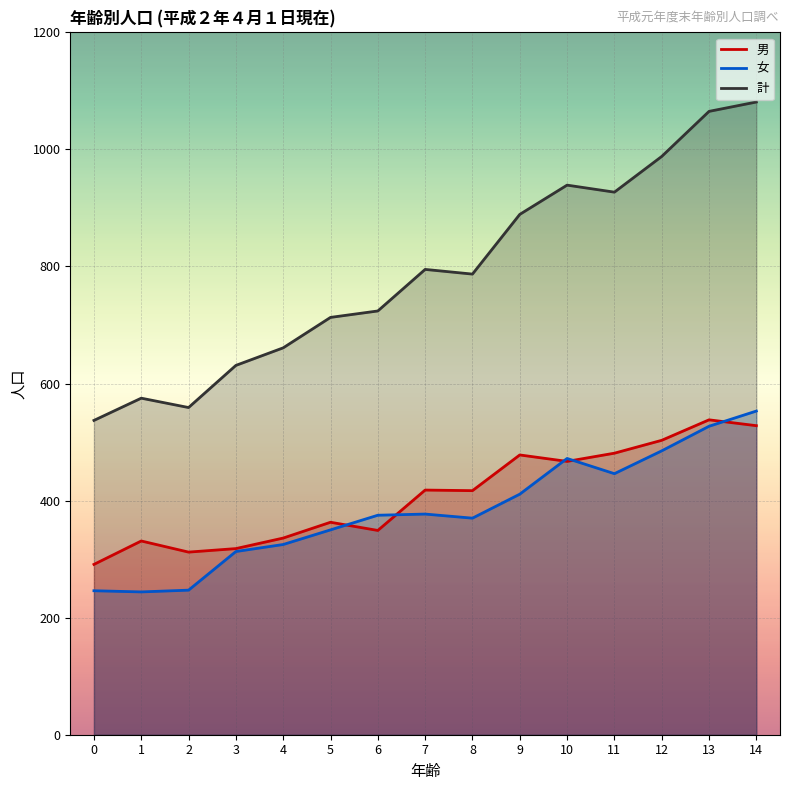

True or false: 計 and 男 intersect in this chart.

False